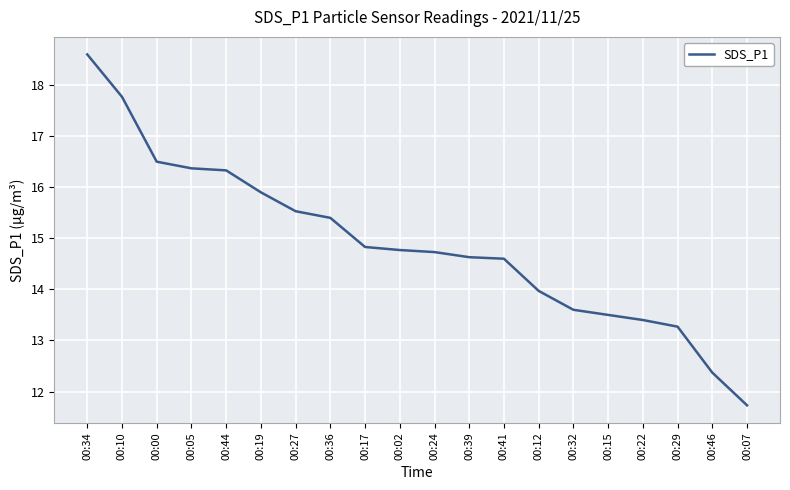

What value does the data have at 00:00?

16.5